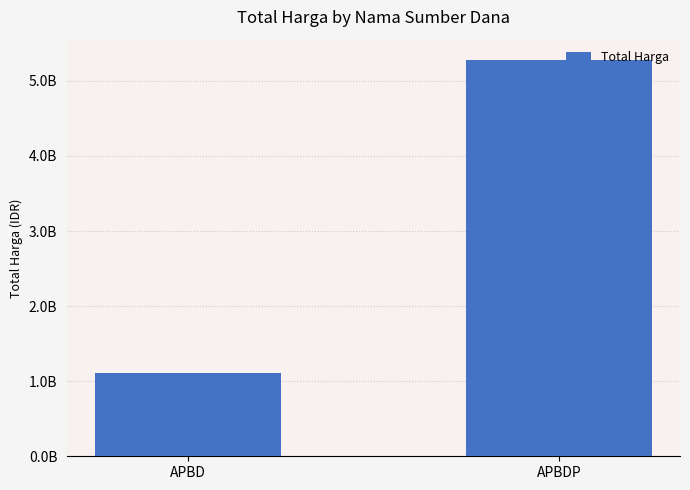

What is the change in value from APBD to APBDP?

+4176749495